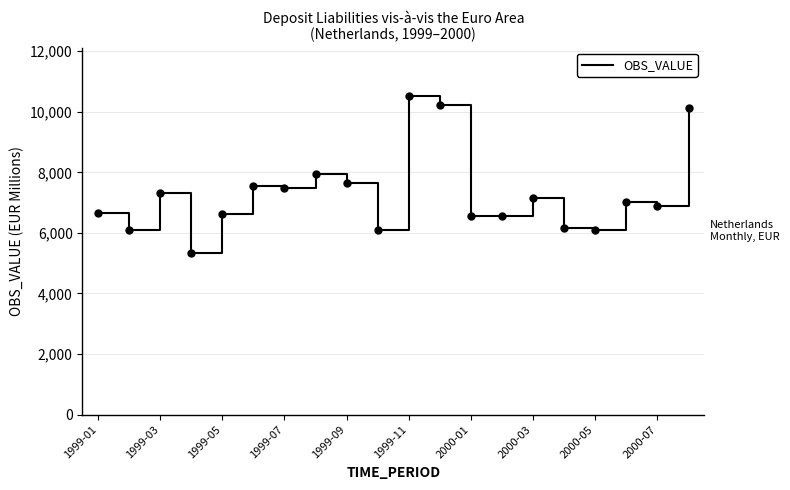

What is the maximum value shown in the chart?

10536